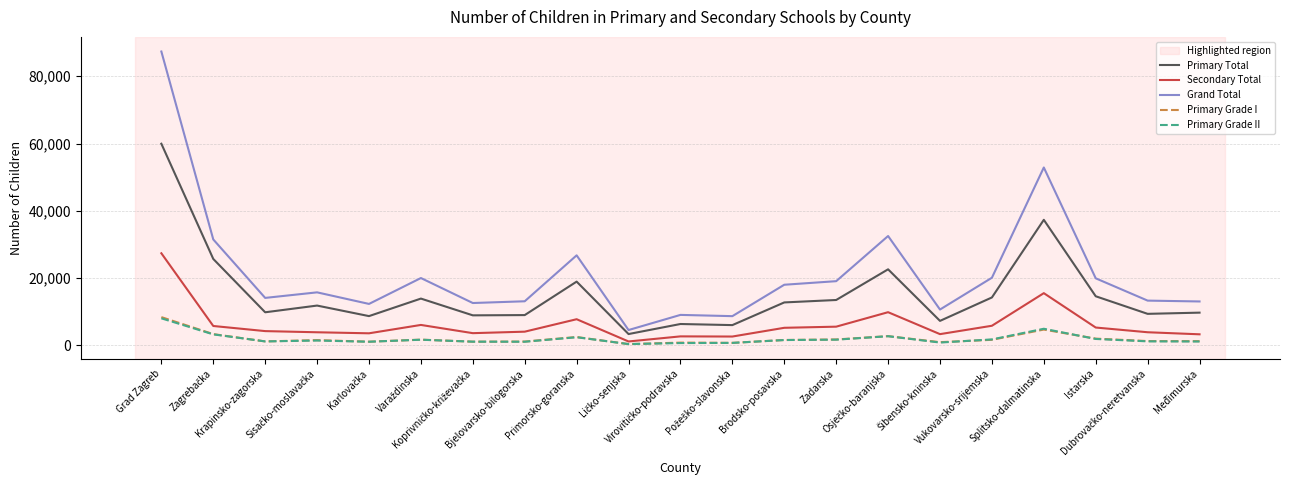

What is the difference between the second highest and minimum values in the Primary Grade I series?

4322